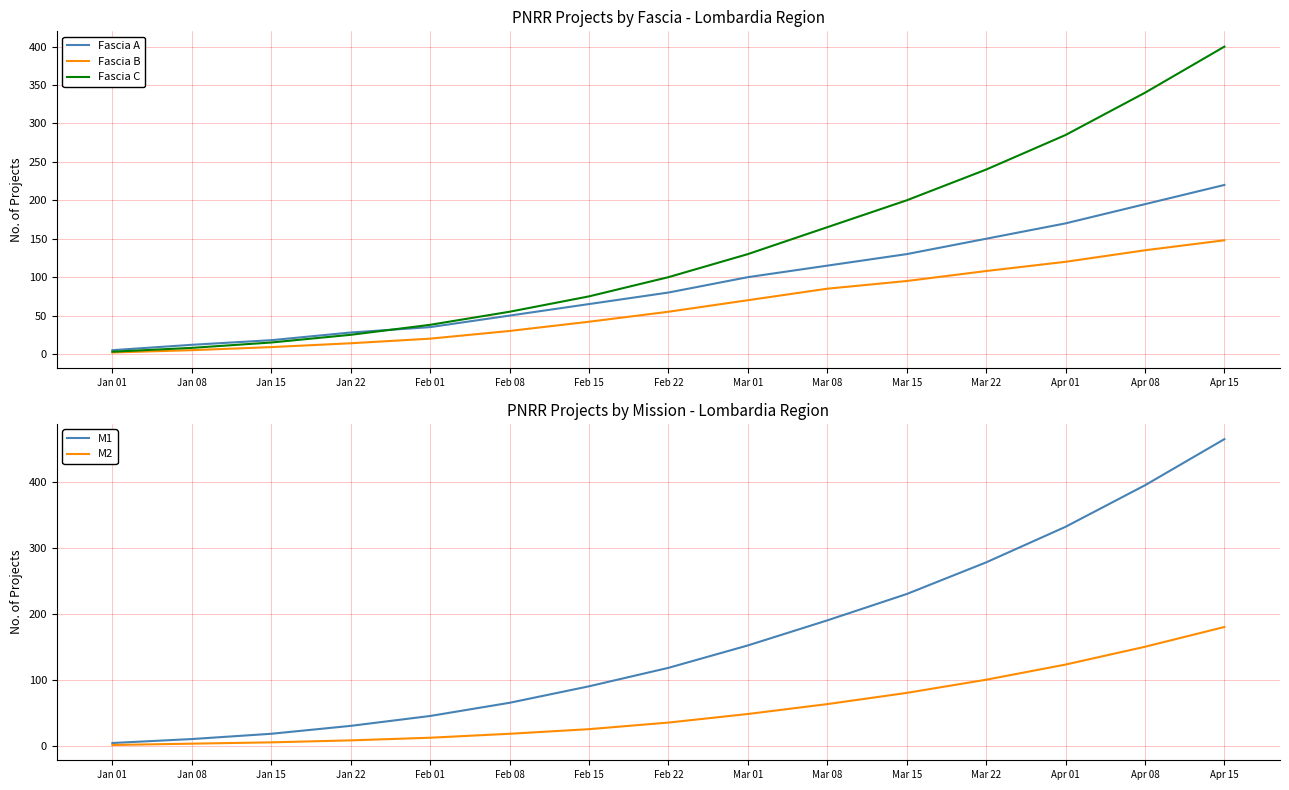

The value of Fascia B at Apr 01 is 120. True or false?

True